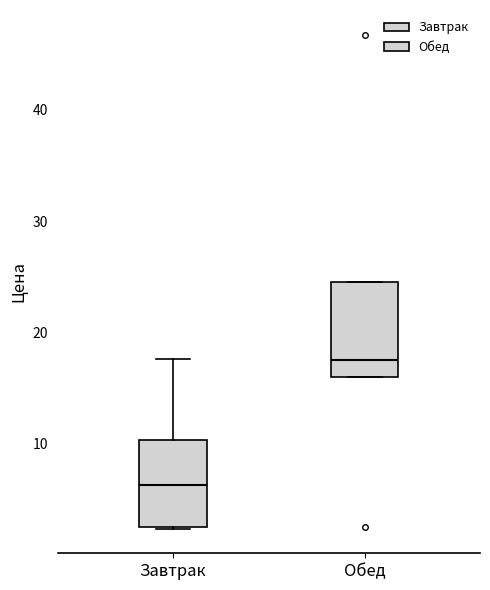

Reading left to right, read every box against the y-axis: the position of its median line, the range the box covers, and the ends of its whiskers. The values are not printed on the chart, so give them approximately, as read against the axis.

Завтрак: median 6, box 3 to 10, whiskers 2 to 18
Обед: median 18, box 16 to 25, whiskers 16 to 25